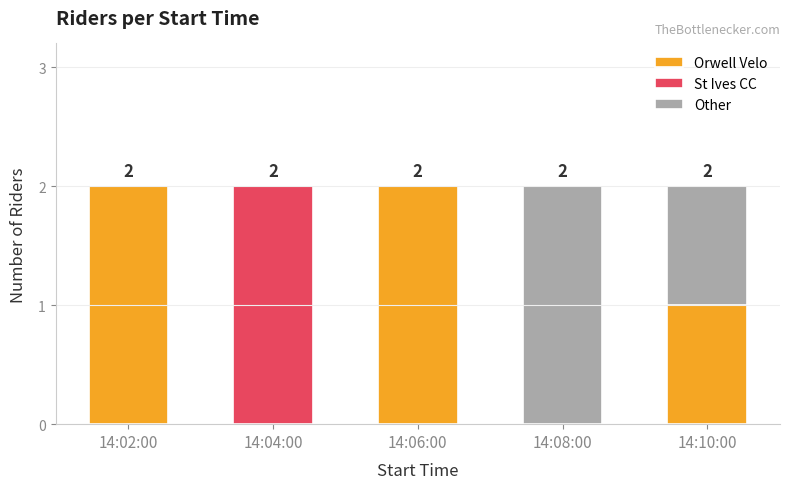

True or false: Orwell Velo has a value of -1 at 14:04:00.

False